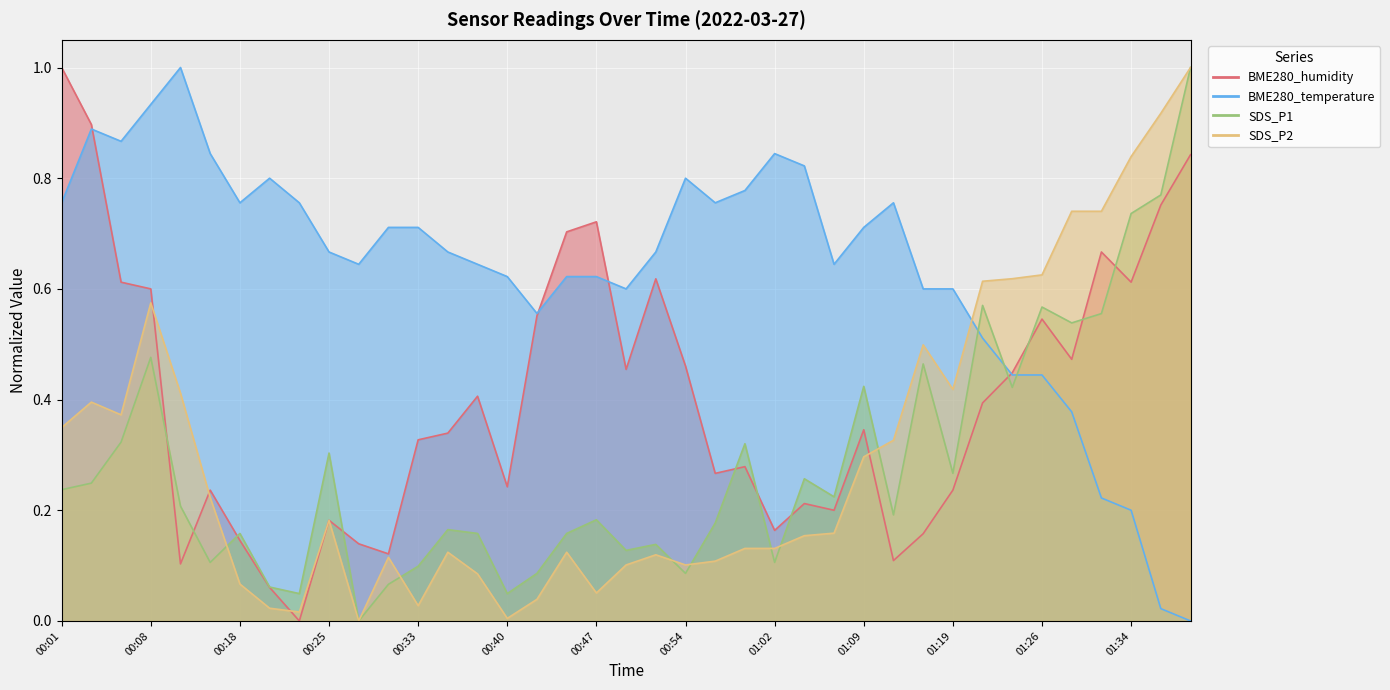

True or false: SDS_P1 and SDS_P2 intersect in this chart.

True